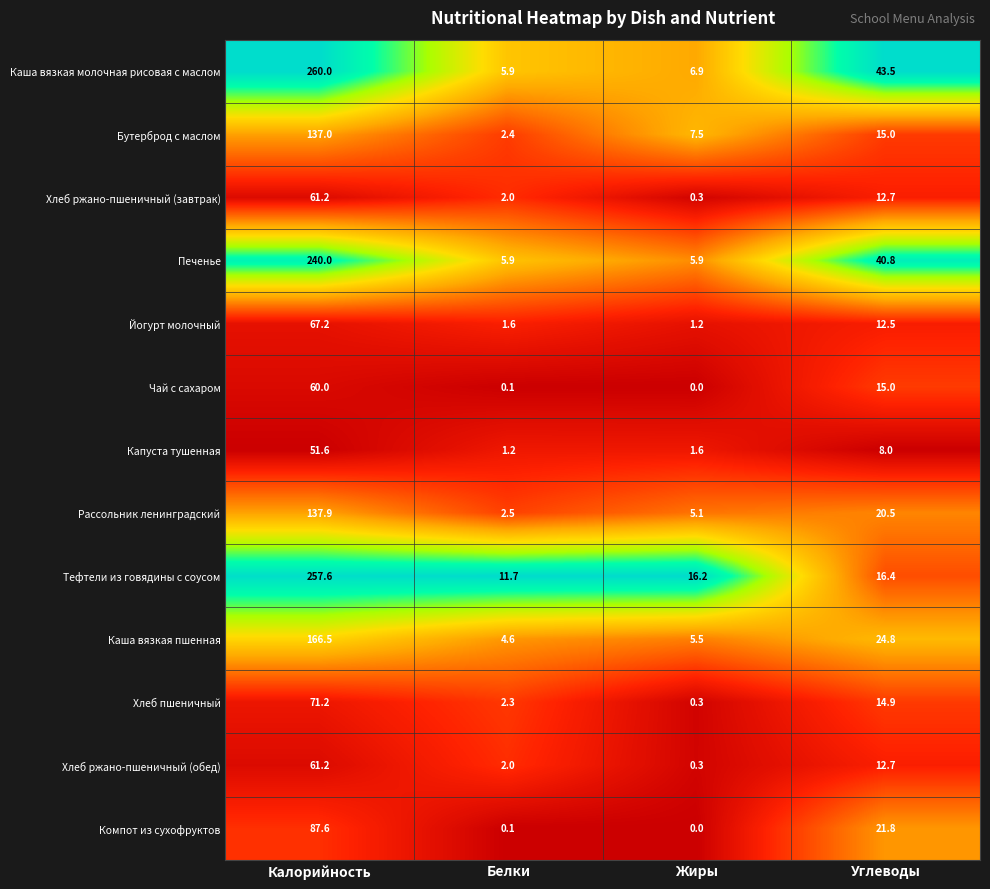

What is the difference between the maximum and minimum values in the Хлеб ржано-пшеничный (обед) series?

60.9